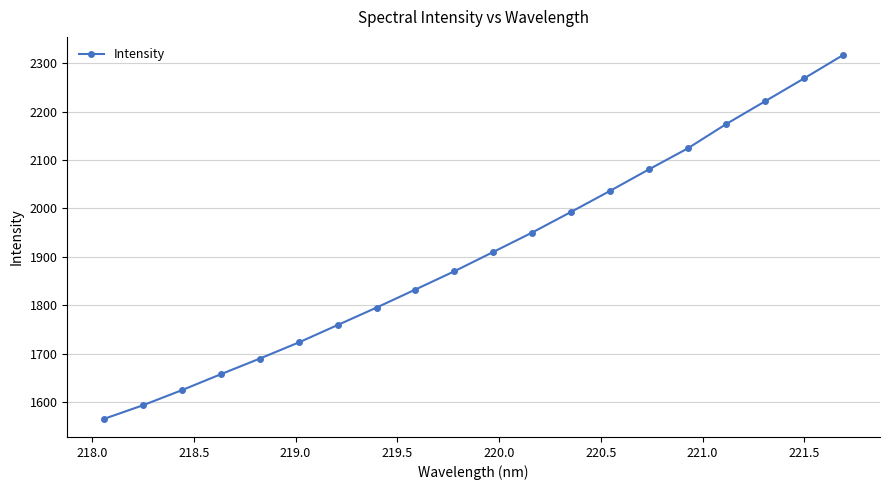

What is the value of the 20th point from the left?

2317.0